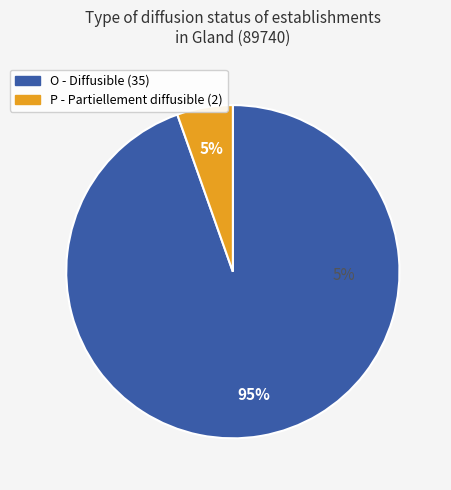

To the nearest percent, what is the combined percentage of P and O?

100%